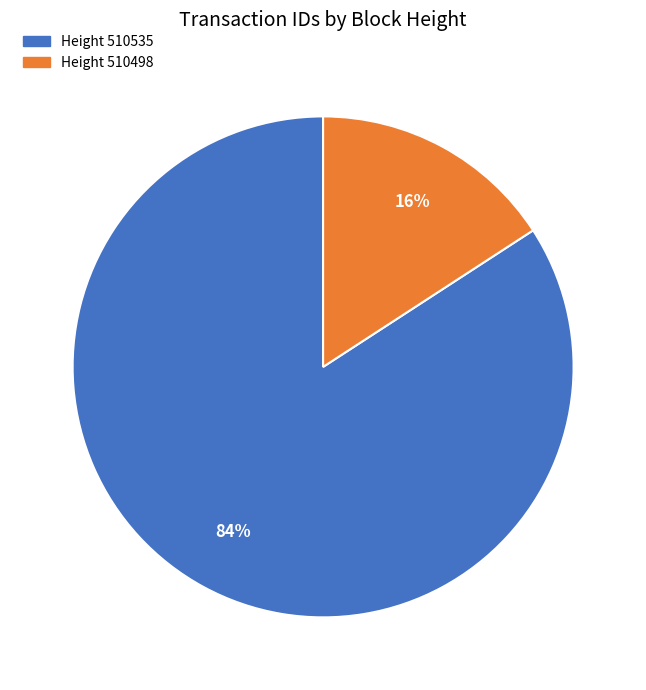

To the nearest percent, what is the average slice percentage?

50%